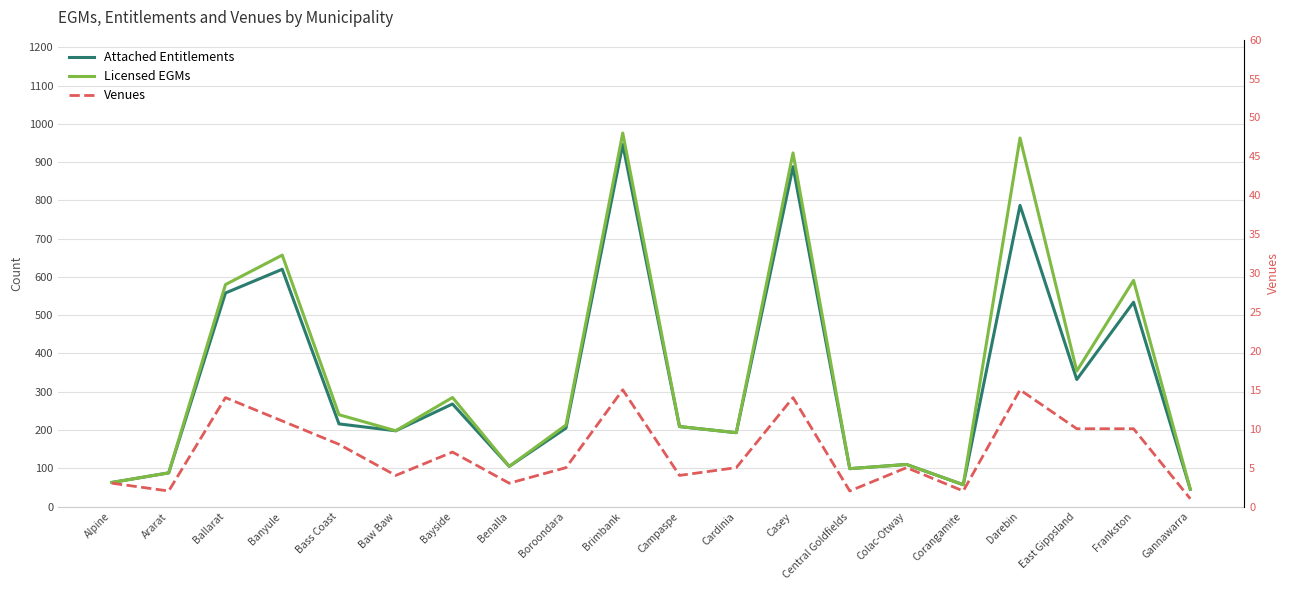

Rank the categories by Licensed EGMs value from lowest to highest.

Gannawarra, Corangamite, Alpine, Ararat, Central Goldfields, Benalla, Colac-Otway, Cardinia, Baw Baw, Campaspe, Boroondara, Bass Coast, Bayside, East Gippsland, Ballarat, Frankston, Banyule, Casey, Darebin, Brimbank